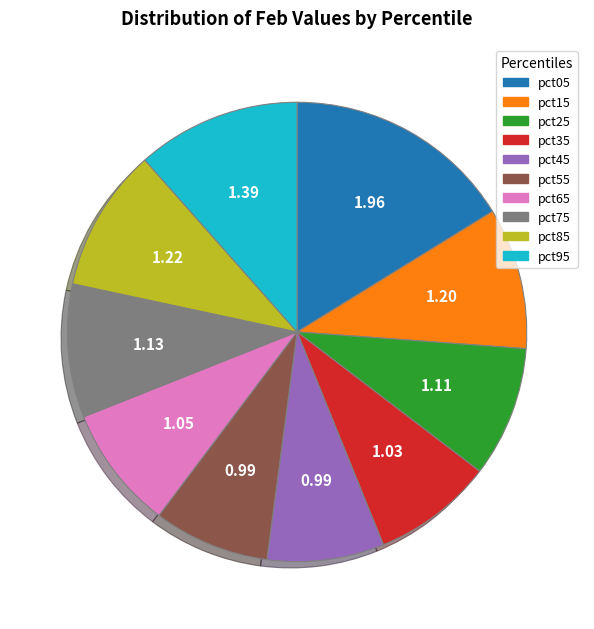

Combined, do pct55 and pct15 account for over 50%?

No